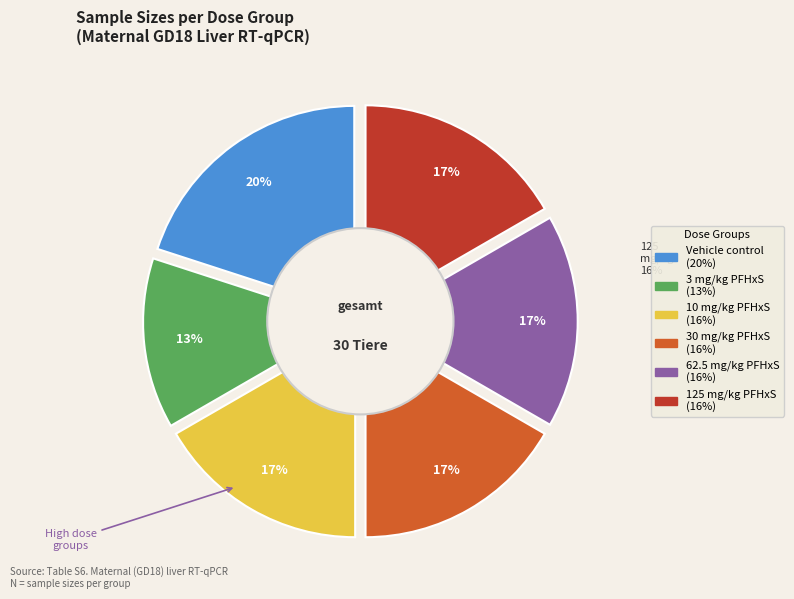

True or false: Vehicle control accounts for 32% of the total.

False